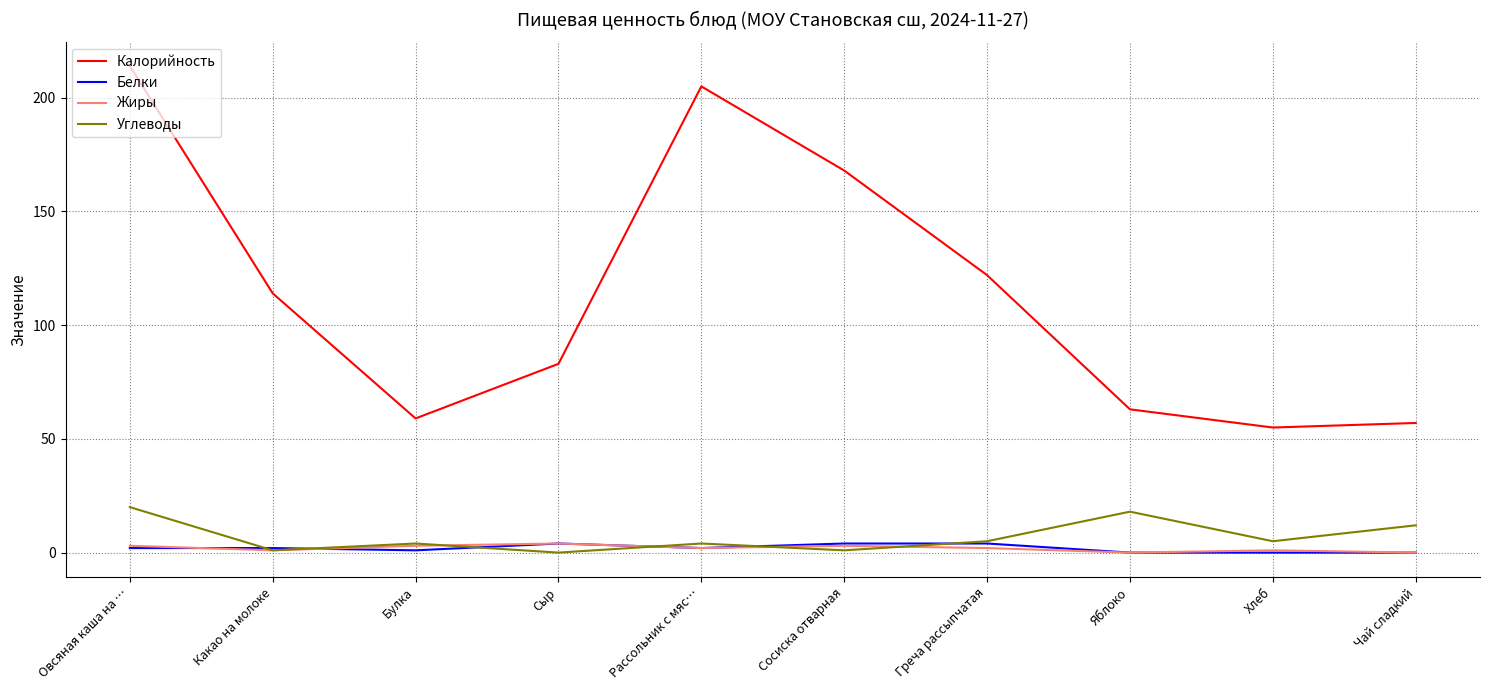

True or false: Жиры and Калорийность cross at least once.

False